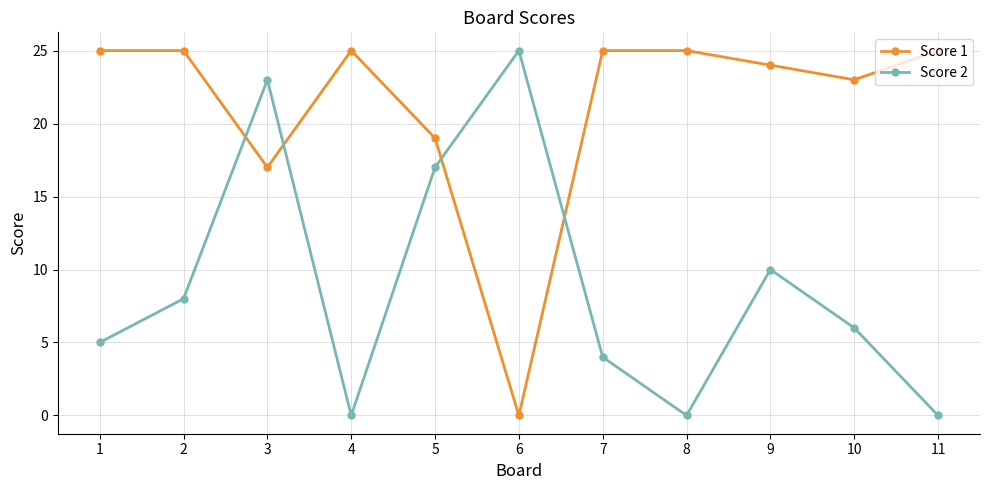

Rank the series at 9 from lowest to highest value.

Score 2, Score 1